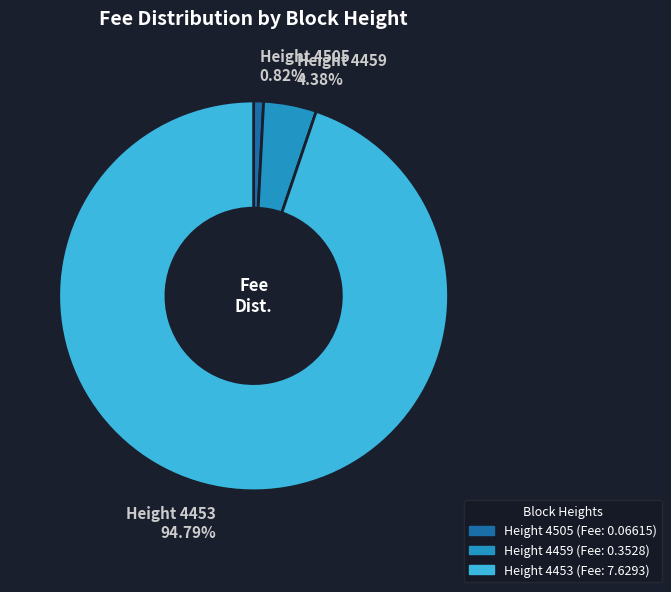

Combined, do Height 4459 and Height 4505 account for over 50%?

No